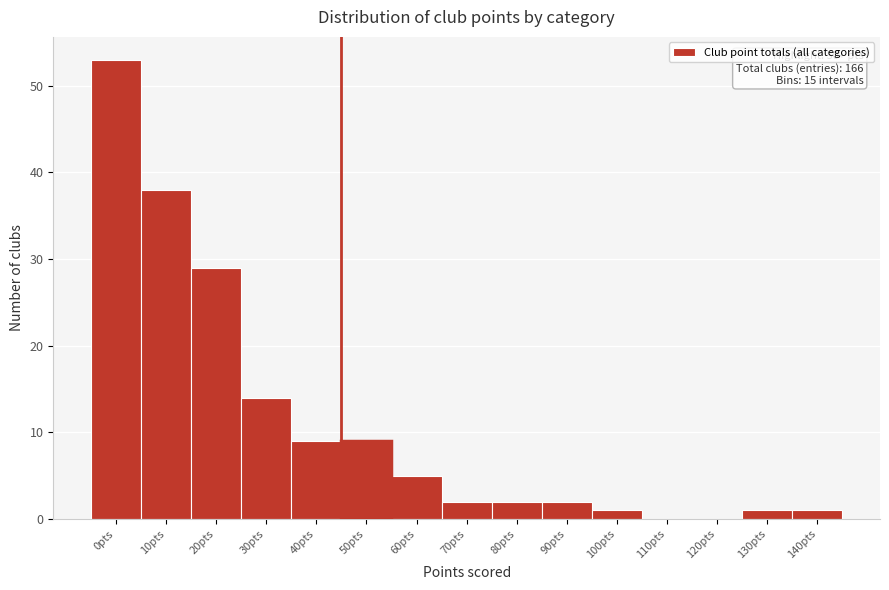

Reading right to left, transcribe all the data shown in this chart.

140pts=1	130pts=1	120pts=0	110pts=0	100pts=1	90pts=2	80pts=2	70pts=2	60pts=5	50pts=9	40pts=9	30pts=14	20pts=29	10pts=38	0pts=53